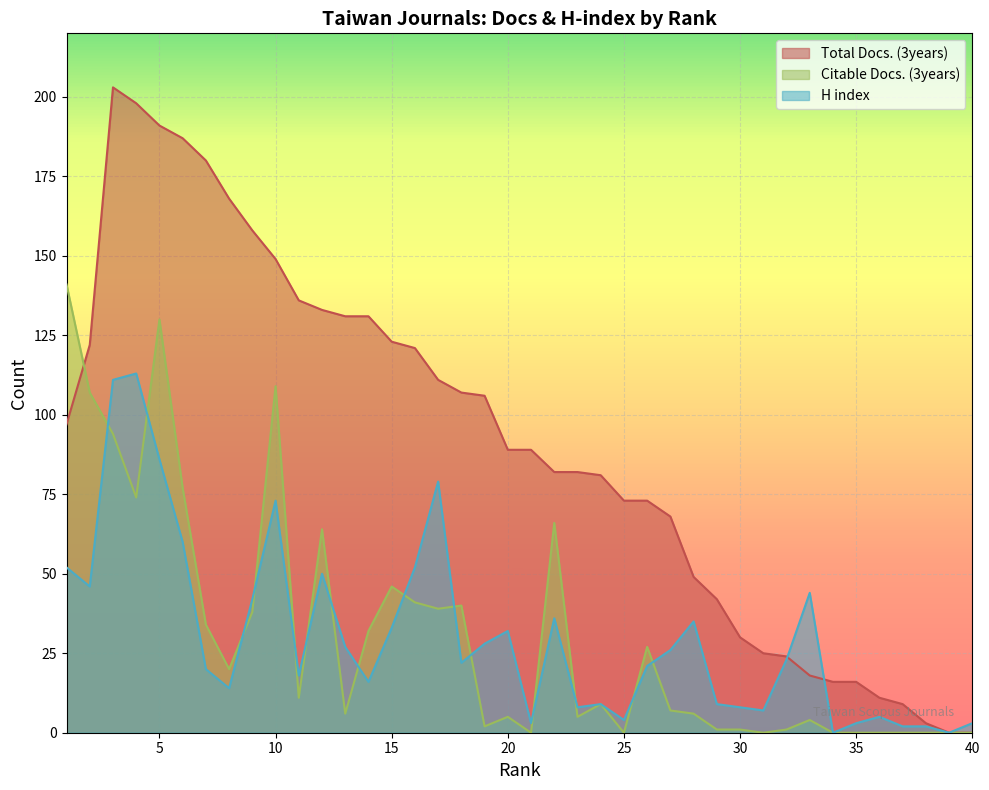

What is the value of the H index point at the 20th from the left?

32